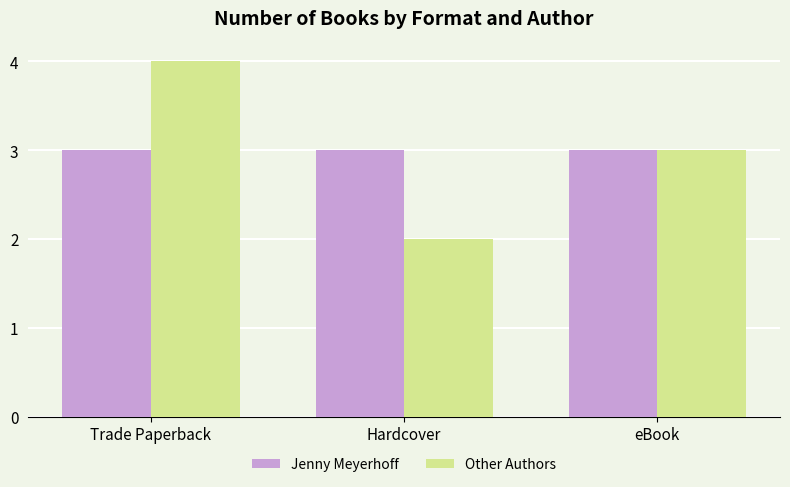

Reading left to right, list all the values displayed in this chart.

Jenny Meyerhoff: Trade Paperback=3	Hardcover=3	eBook=3
Other Authors: Trade Paperback=4	Hardcover=2	eBook=3